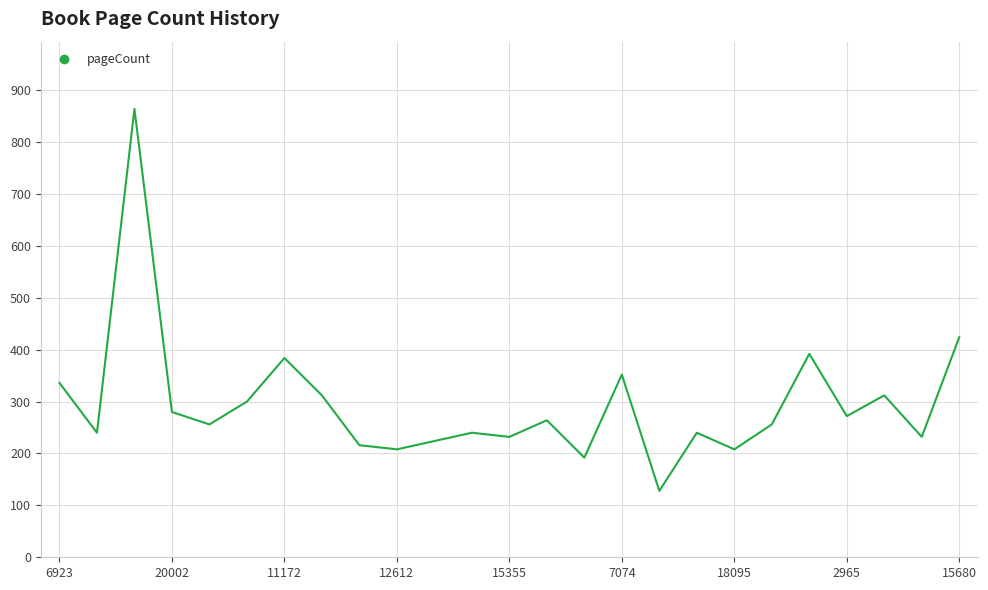

What is the greatest value displayed?

864